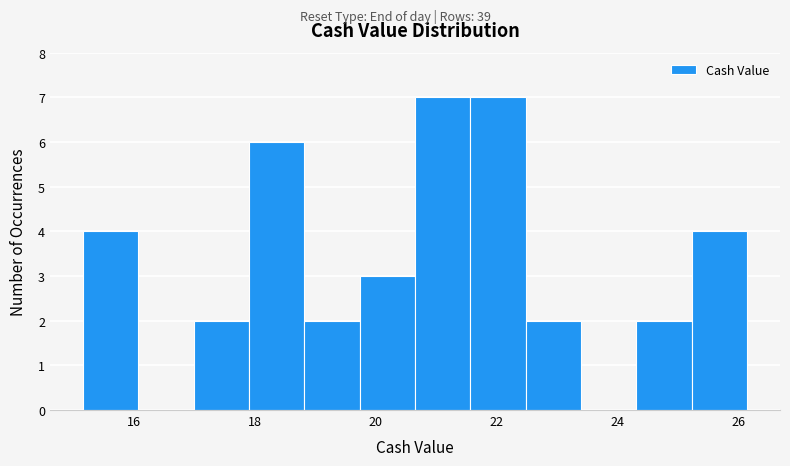

Reading left to right, transcribe this chart: for each bar, give the range it covers on the x-axis and its height. Neither the bar edges nor the heights are printed on the chart, so give them approximately, as read against the axes.

15.2 to 16.0: 4
16.0 to 17.0: 0
17.0 to 18.0: 2
18.0 to 18.8: 6
18.8 to 19.8: 2
19.8 to 20.6: 3
20.6 to 21.6: 7
21.6 to 22.4: 7
22.4 to 23.4: 2
23.4 to 24.4: 0
24.4 to 25.2: 2
25.2 to 26.2: 4